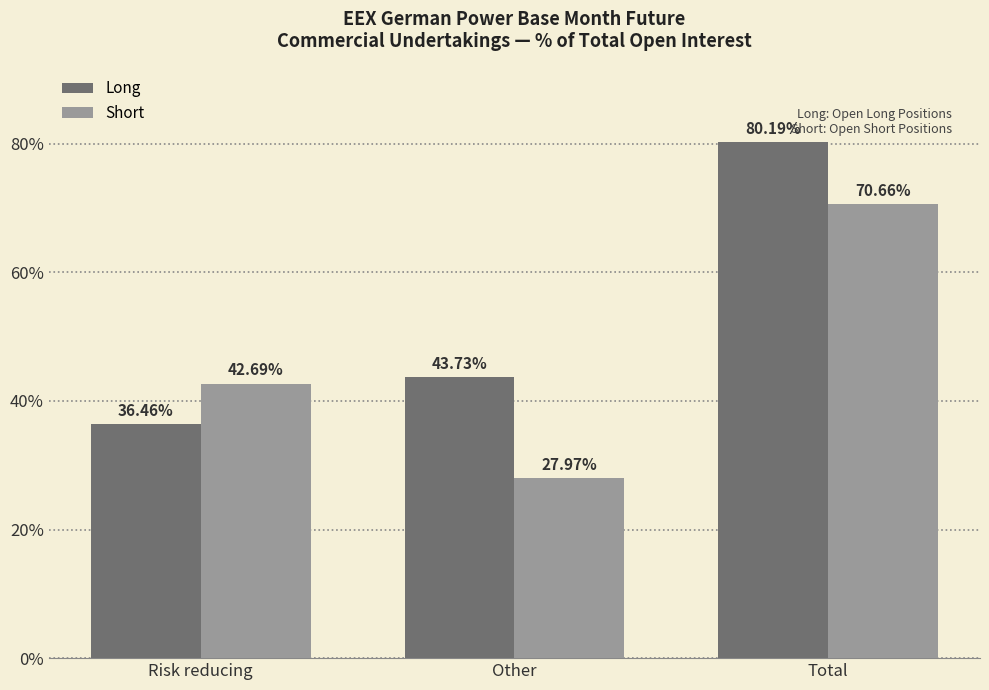

Is the value of Long at Other greater than the value of Short at Other?

Yes